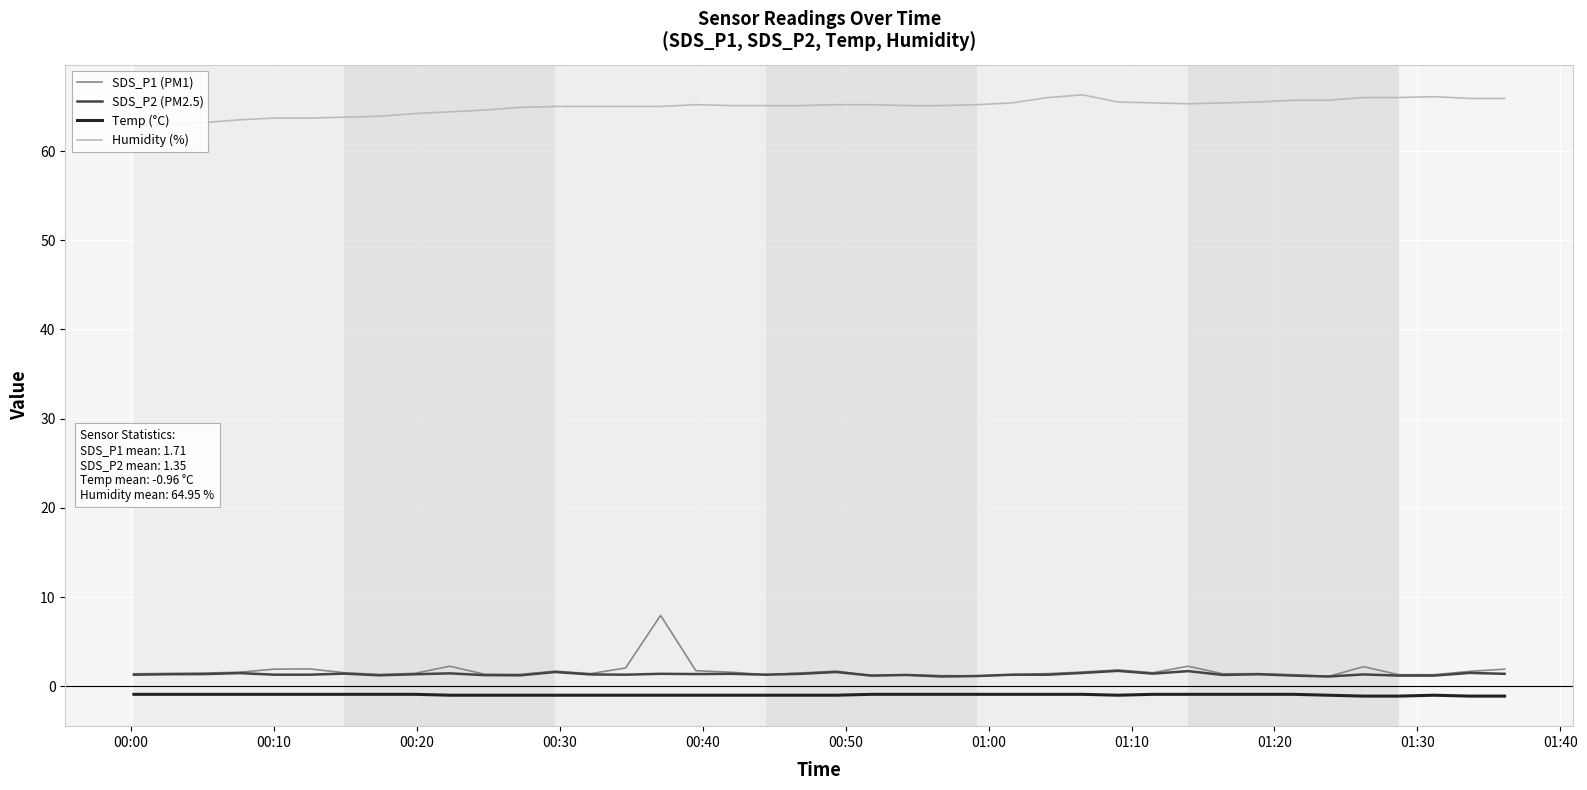

True or false: Temp (°C) and SDS_P1 (PM1) intersect in this chart.

False